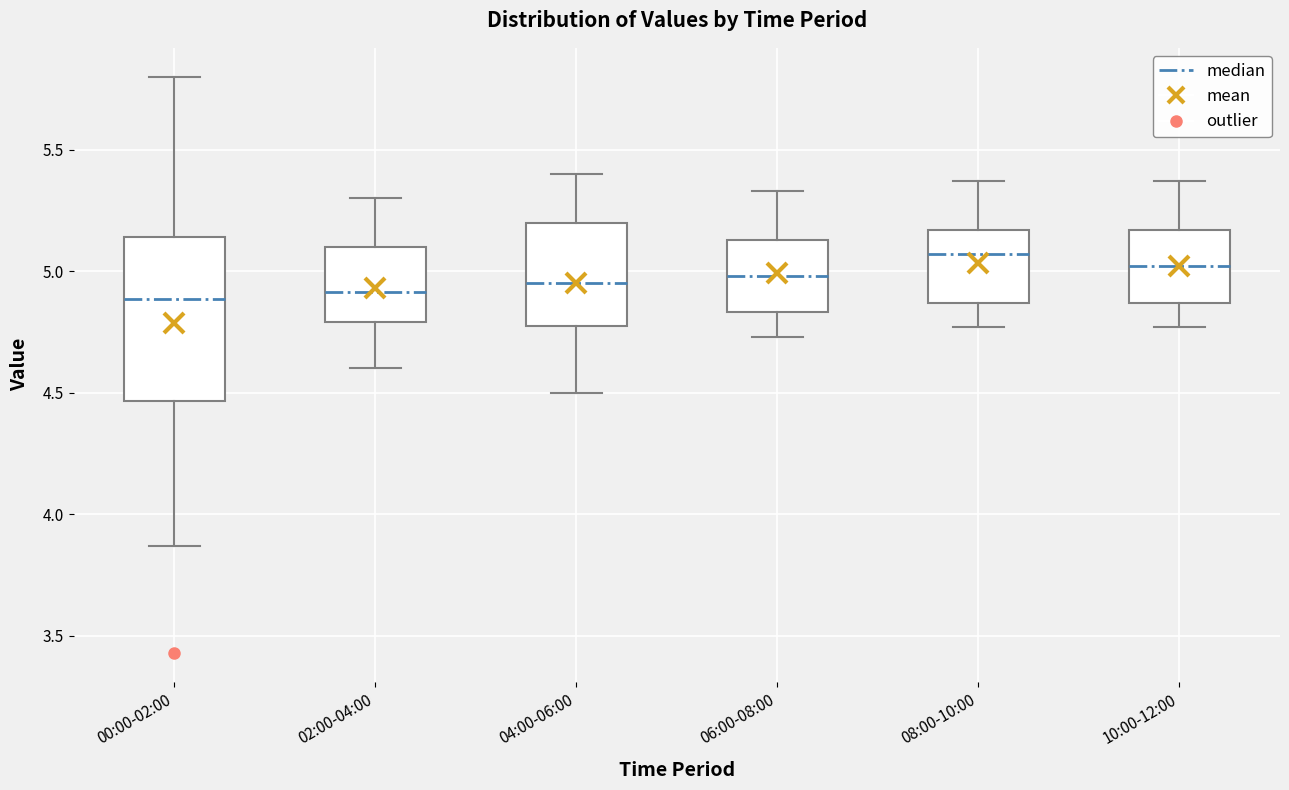

Which box is the tallest, from its lower edge to its upper edge?

00:00-02:00